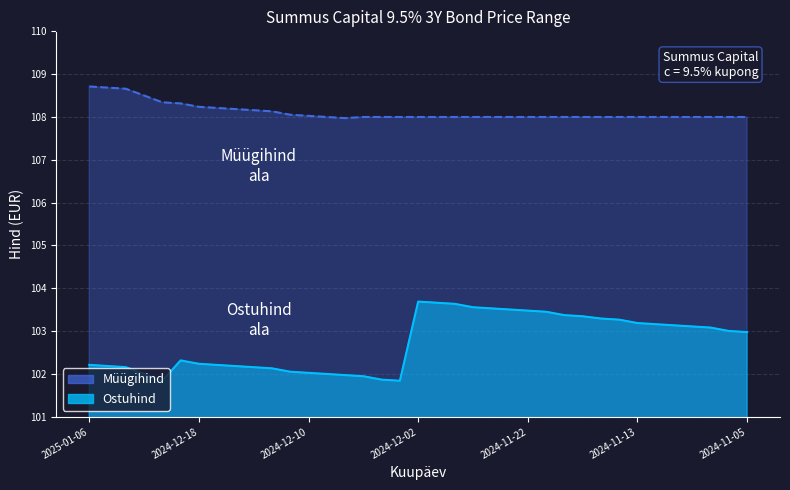

Reading right to left, list all the values displayed in this chart.

Ostuhind: 2024-11-05=103.0	2024-11-06=103.0	2024-11-07=103.1	2024-11-08=103.1	2024-11-11=103.1	2024-11-12=103.2	2024-11-13=103.2	2024-11-14=103.3	2024-11-15=103.3	2024-11-19=103.3	2024-11-20=103.4	2024-11-21=103.5	2024-11-22=103.5	2024-11-25=103.5	2024-11-26=103.5	2024-11-27=103.6	2024-11-28=103.6	2024-11-29=103.7	2024-12-02=103.7	2024-12-03=101.8	2024-12-04=101.9	2024-12-05=101.9	2024-12-06=102.0	2024-12-09=102.0	2024-12-10=102.0	2024-12-11=102.1	2024-12-12=102.1	2024-12-13=102.2	2024-12-16=102.2	2024-12-17=102.2	2024-12-18=102.2	2024-12-19=102.3	2024-12-20=101.8	2024-12-27=102.0	2025-01-02=102.2	2025-01-03=102.2	2025-01-06=102.2
Müügihind: 2024-11-05=108.0	2024-11-06=108.0	2024-11-07=108.0	2024-11-08=108.0	2024-11-11=108.0	2024-11-12=108.0	2024-11-13=108.0	2024-11-14=108.0	2024-11-15=108.0	2024-11-19=108.0	2024-11-20=108.0	2024-11-21=108.0	2024-11-22=108.0	2024-11-25=108.0	2024-11-26=108.0	2024-11-27=108.0	2024-11-28=108.0	2024-11-29=108.0	2024-12-02=108.0	2024-12-03=108.0	2024-12-04=108.0	2024-12-05=108.0	2024-12-06=108.0	2024-12-09=108.0	2024-12-10=108.0	2024-12-11=108.1	2024-12-12=108.1	2024-12-13=108.2	2024-12-16=108.2	2024-12-17=108.2	2024-12-18=108.2	2024-12-19=108.3	2024-12-20=108.3	2024-12-27=108.5	2025-01-02=108.7	2025-01-03=108.7	2025-01-06=108.7